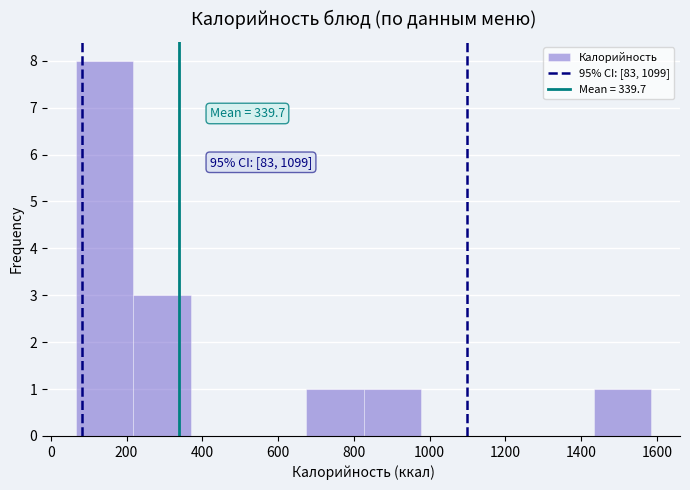

Over which range of the x-axis is the bar tallest?

60 to 220